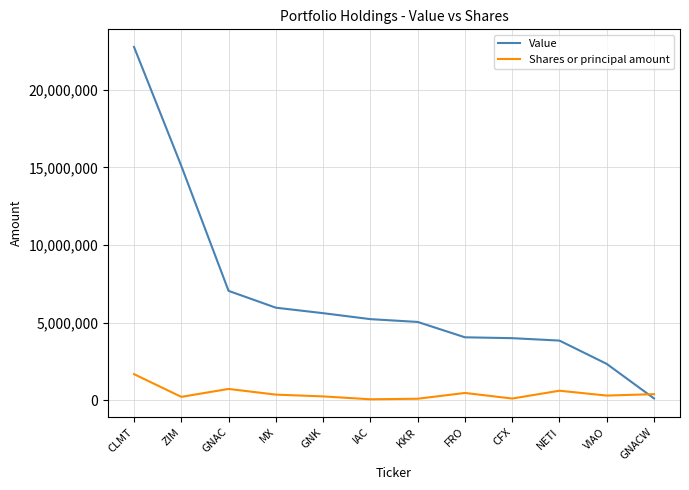

What is the spread (max minus min) of values at CLMT?

21088651